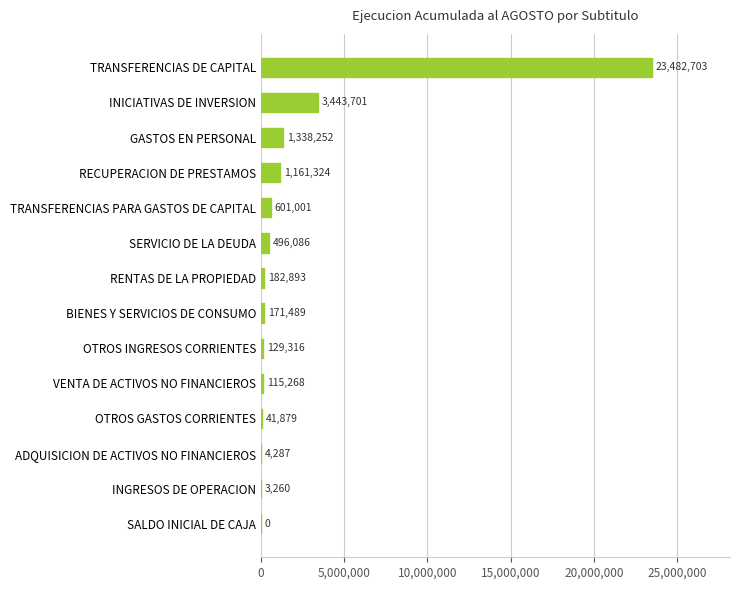

What value does the data have at GASTOS EN PERSONAL?

1338252